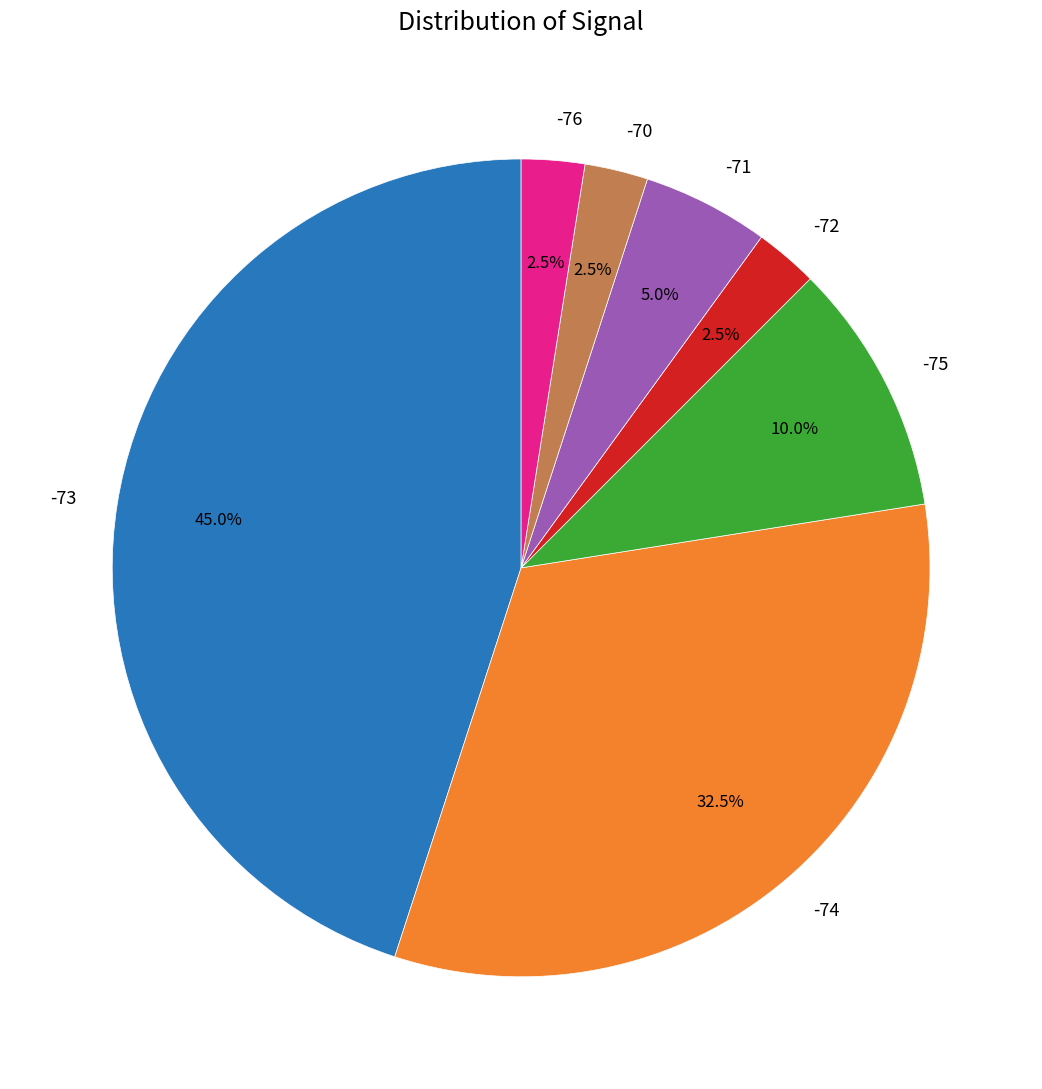

What is the ratio of the value at -72 to the value at -76?

1.0